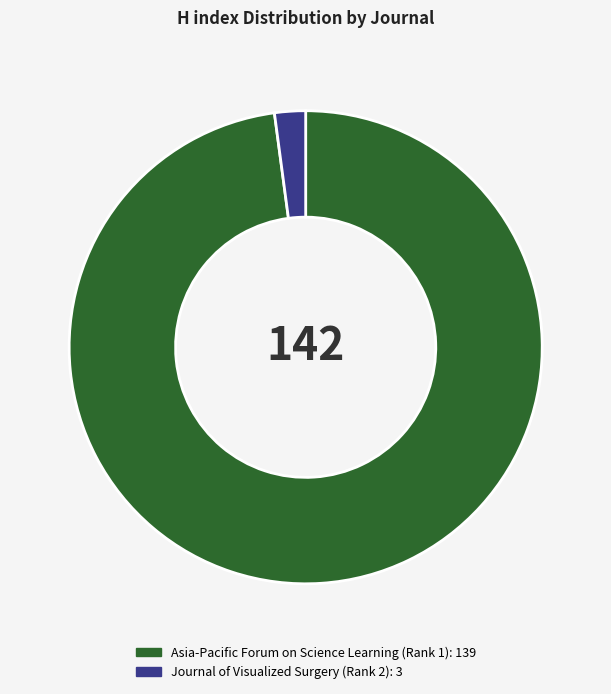

True or false: Asia-Pacific Forum on Science Learning (Rank 1) accounts for 88% of the total.

False